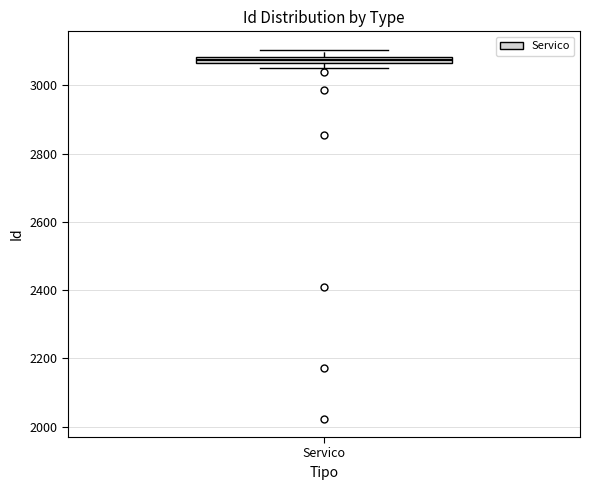

Where does the upper whisker of the box for Servico end on the y-axis? The values are not printed on the chart, so give them approximately, as read against the axis.

3100